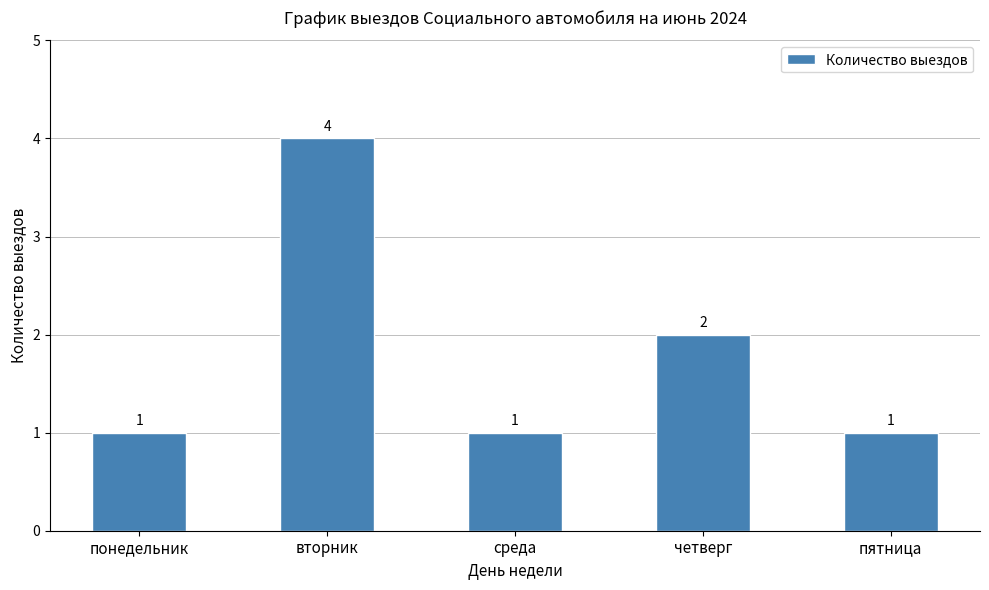

What is the maximum value shown in the chart?

4